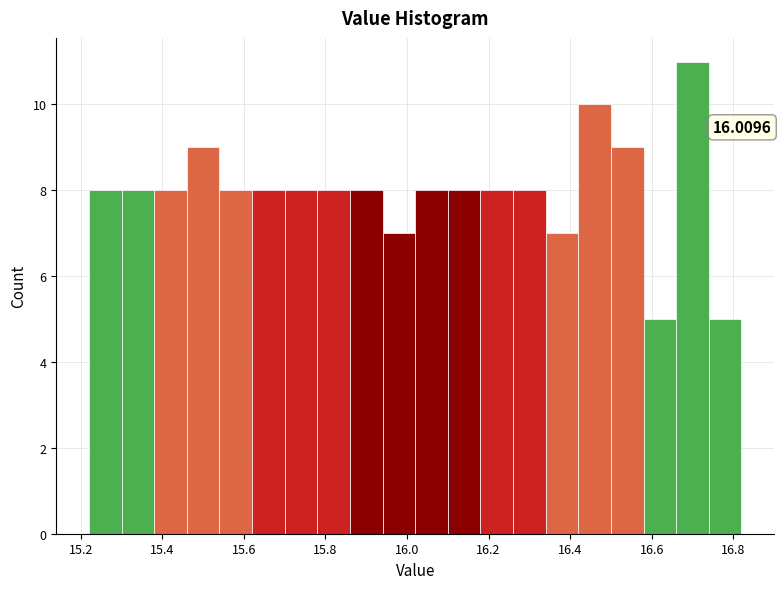

Over which range of the x-axis is the bar tallest?

16.66 to 16.74